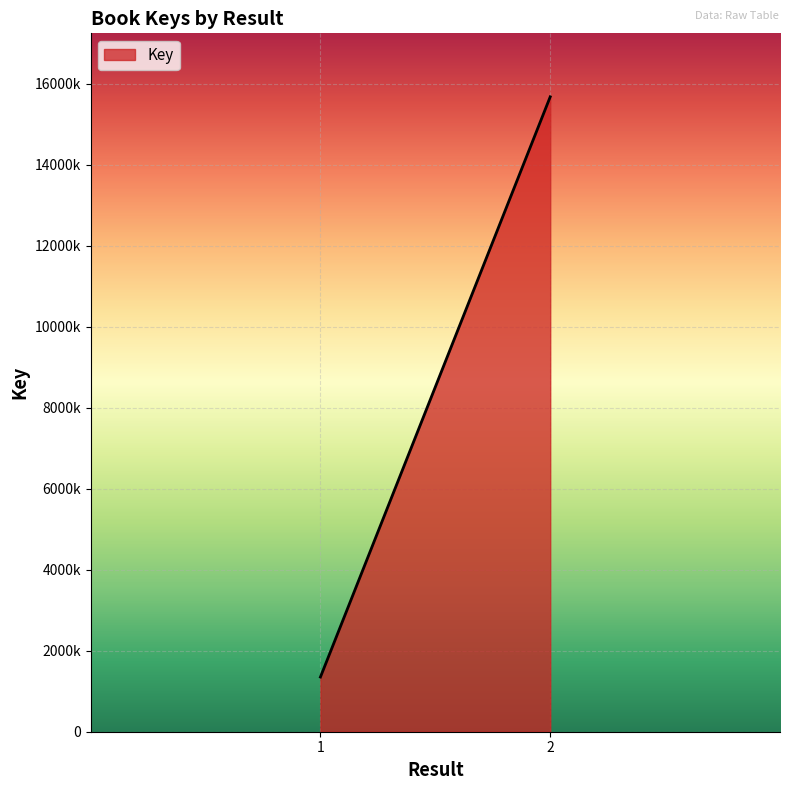

Is it true that the value at 1 is 2024560?

False